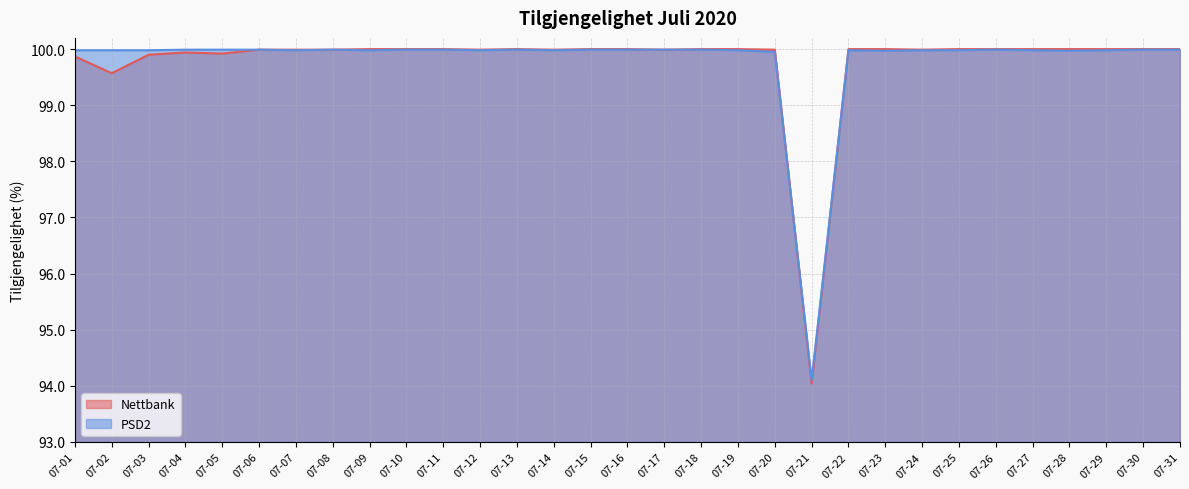

Between 07-29 and 07-03, which is larger?

07-29